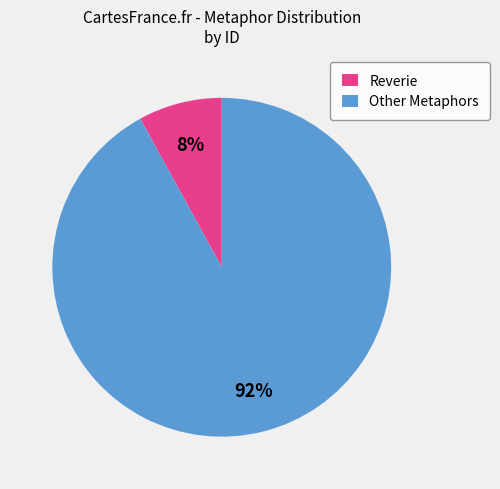

Between Reverie and Other Metaphors, which is larger?

Other Metaphors